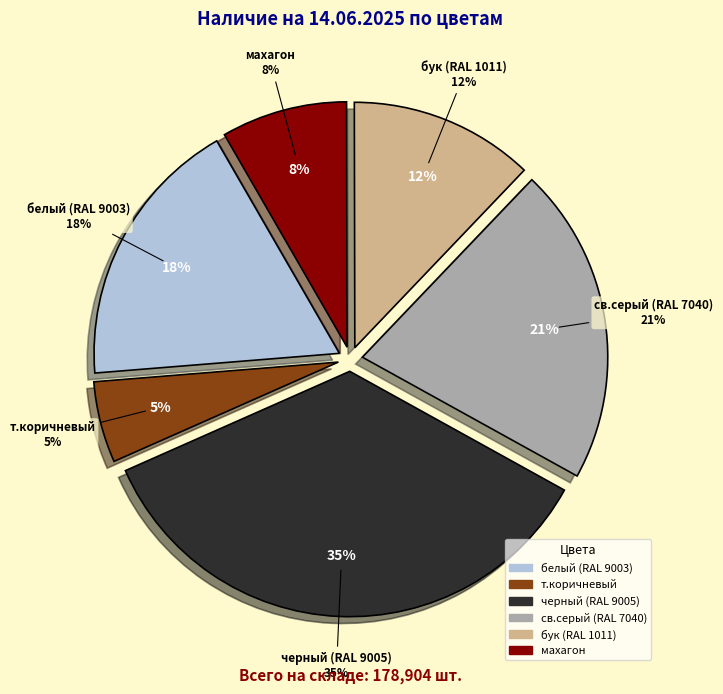

Does any single category account for the majority?

No